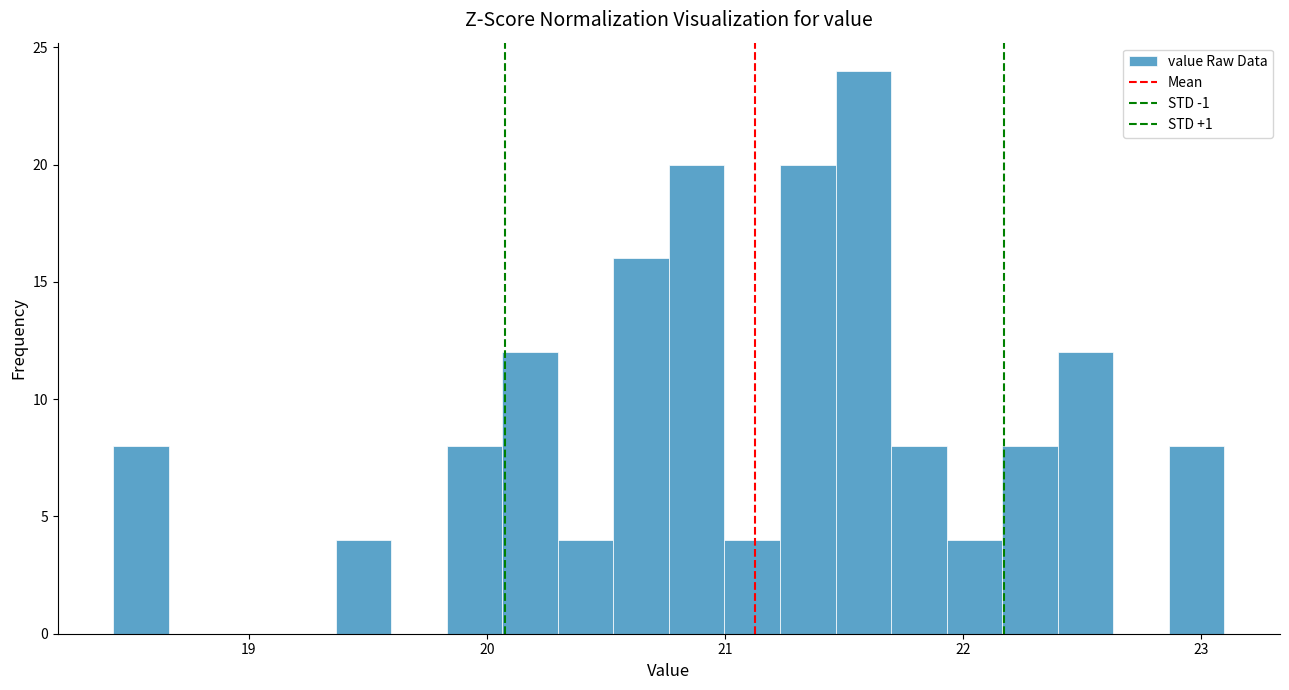

Around what value on the x-axis is the tallest bar? Give the approximate position of its centre, as read against the axis.

21.6